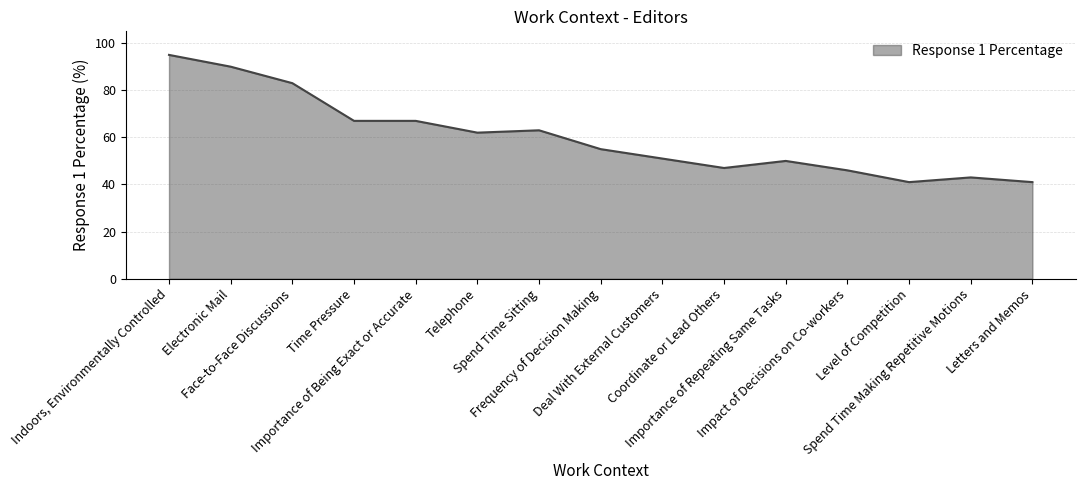

What is the smallest value displayed?

41